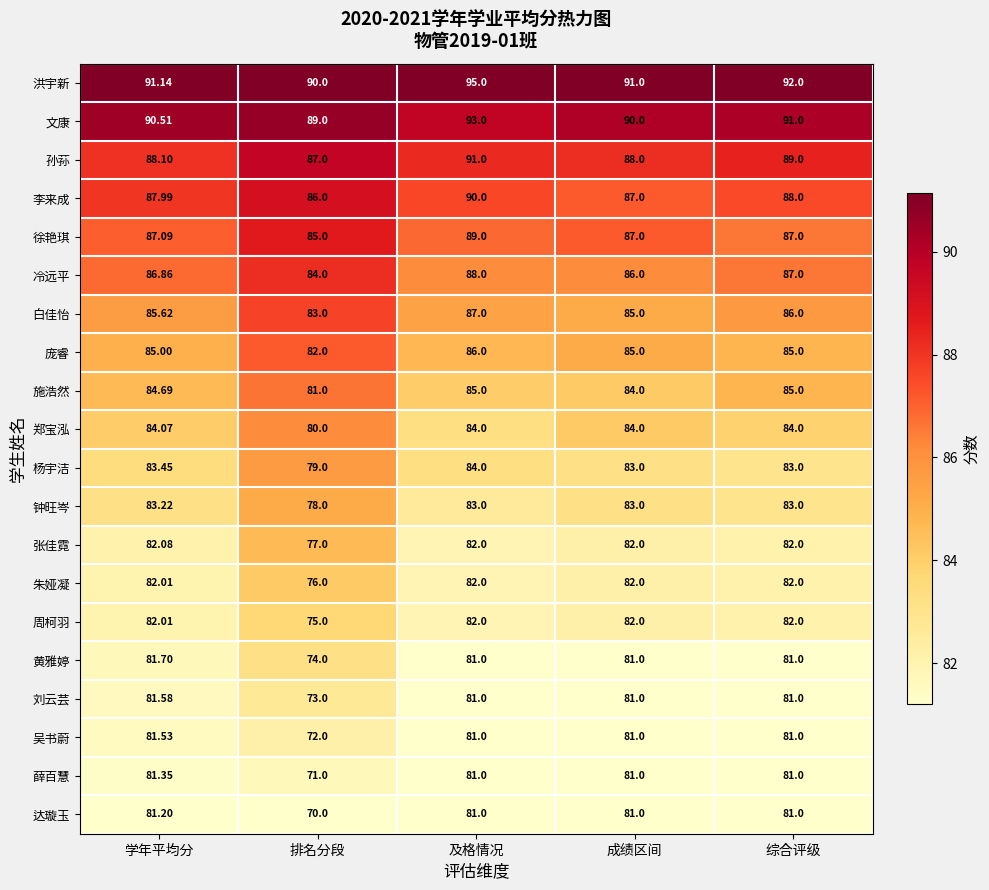

Between 排名分段 and 综合评级, which series saw the biggest shift?

达璇玉